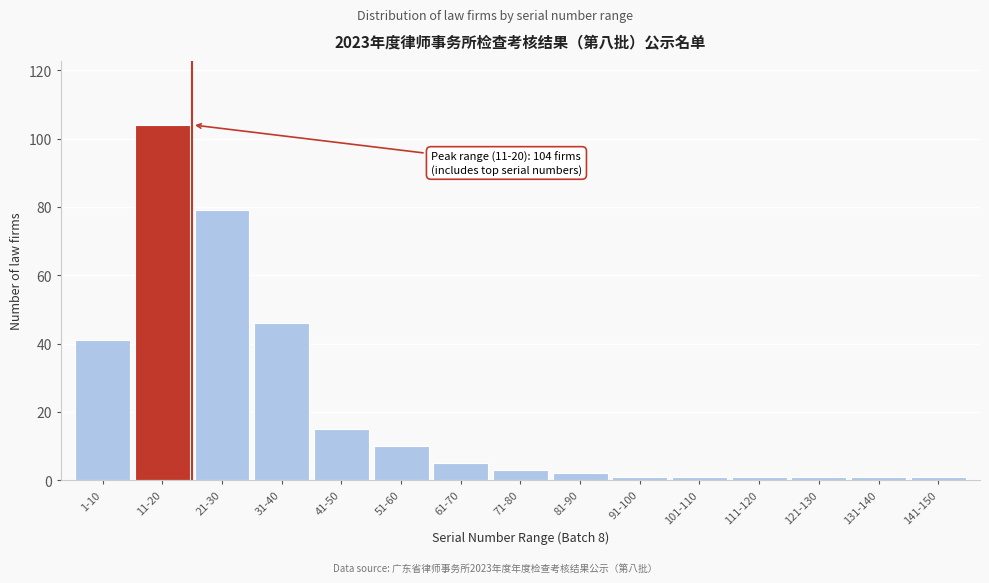

Reading left to right, list all the values displayed in this chart.

1-10=41	11-20=104	21-30=79	31-40=46	41-50=15	51-60=10	61-70=5	71-80=3	81-90=2	91-100=1	101-110=1	111-120=1	121-130=1	131-140=1	141-150=1